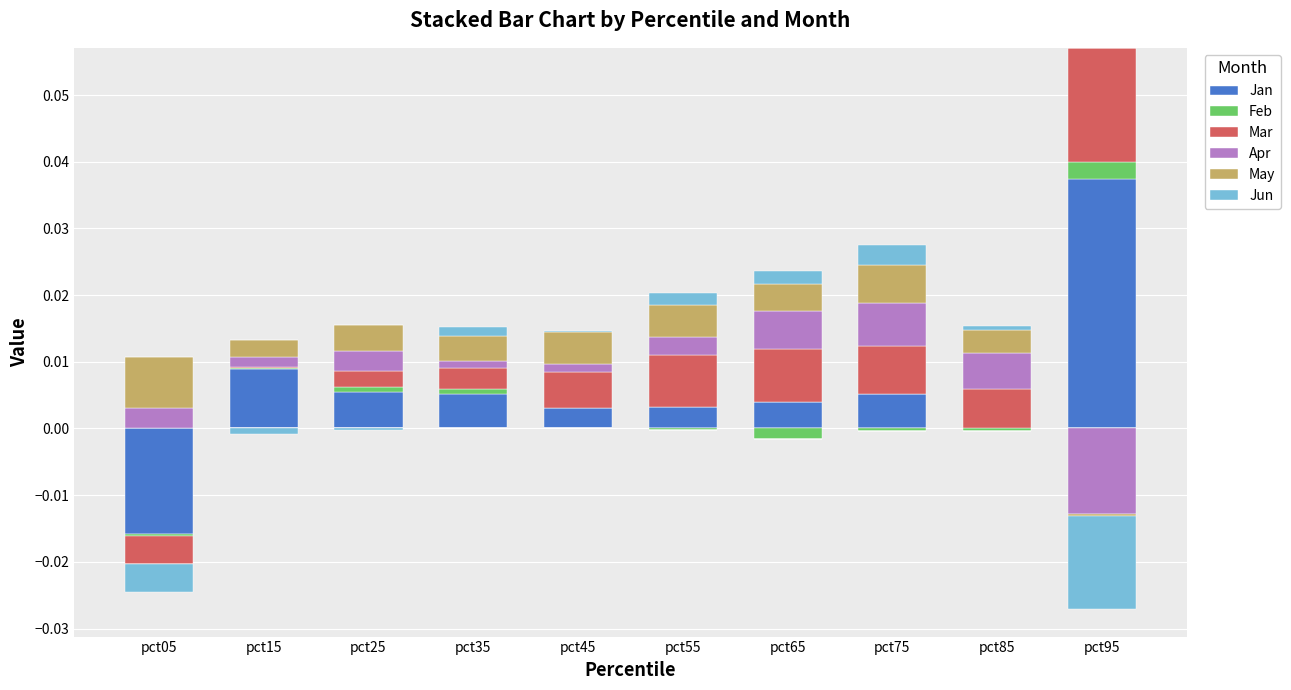

Which category has the highest value across all series?

pct95